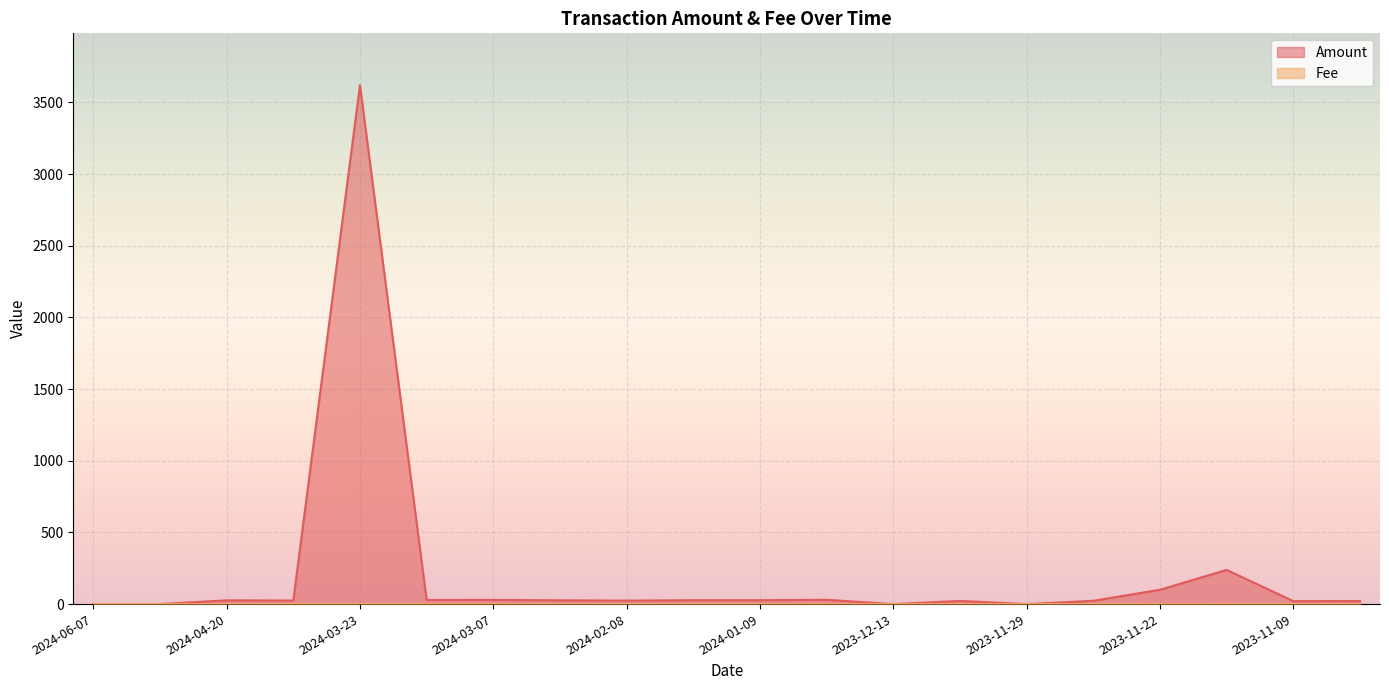

What position from the left is 2024-03-07?

7